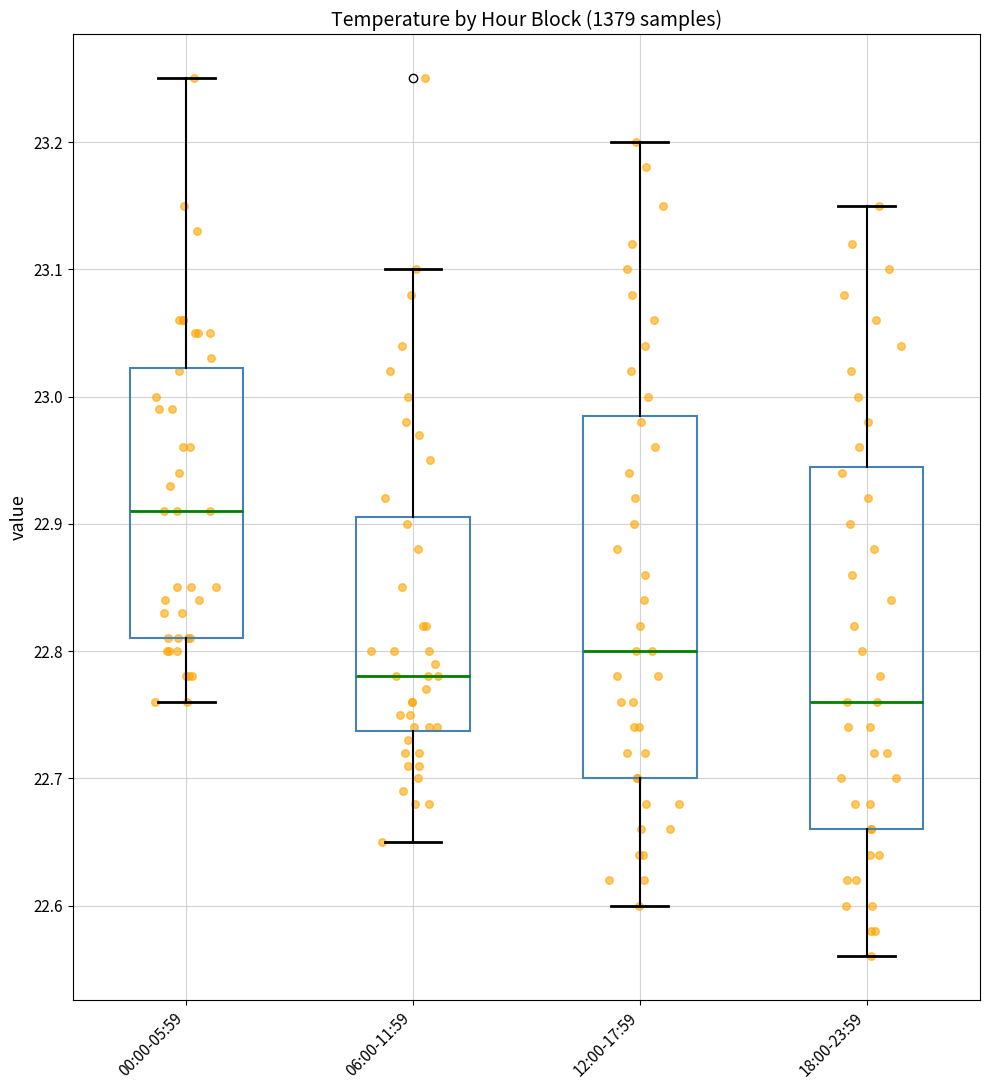

Which box's median line is the lowest?

18:00-23:59